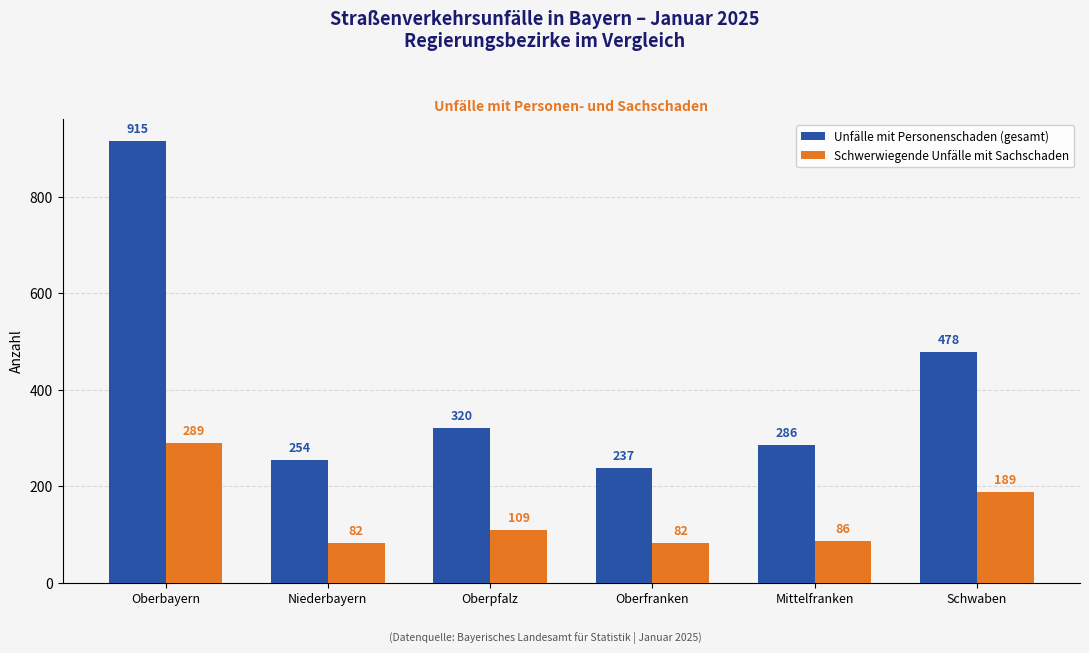

List the series in order of their peak value, highest first.

Unfälle mit Personenschaden (gesamt), Schwerwiegende Unfälle mit Sachschaden